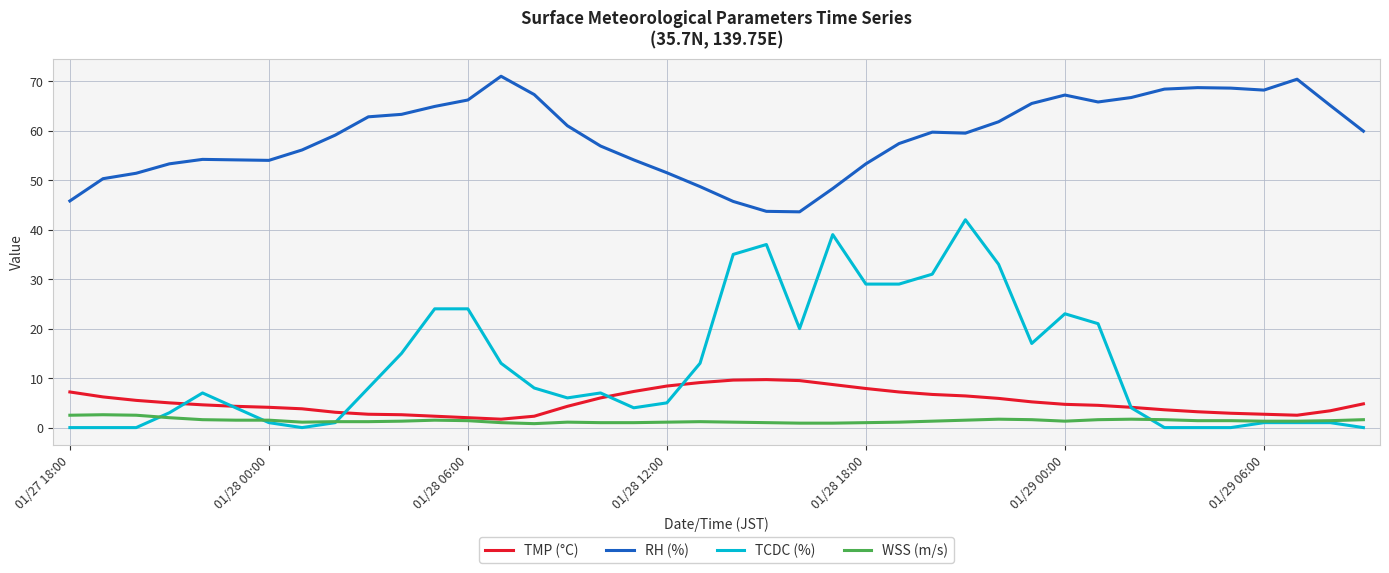

True or false: TCDC (%) and TMP (°C) intersect in this chart.

True